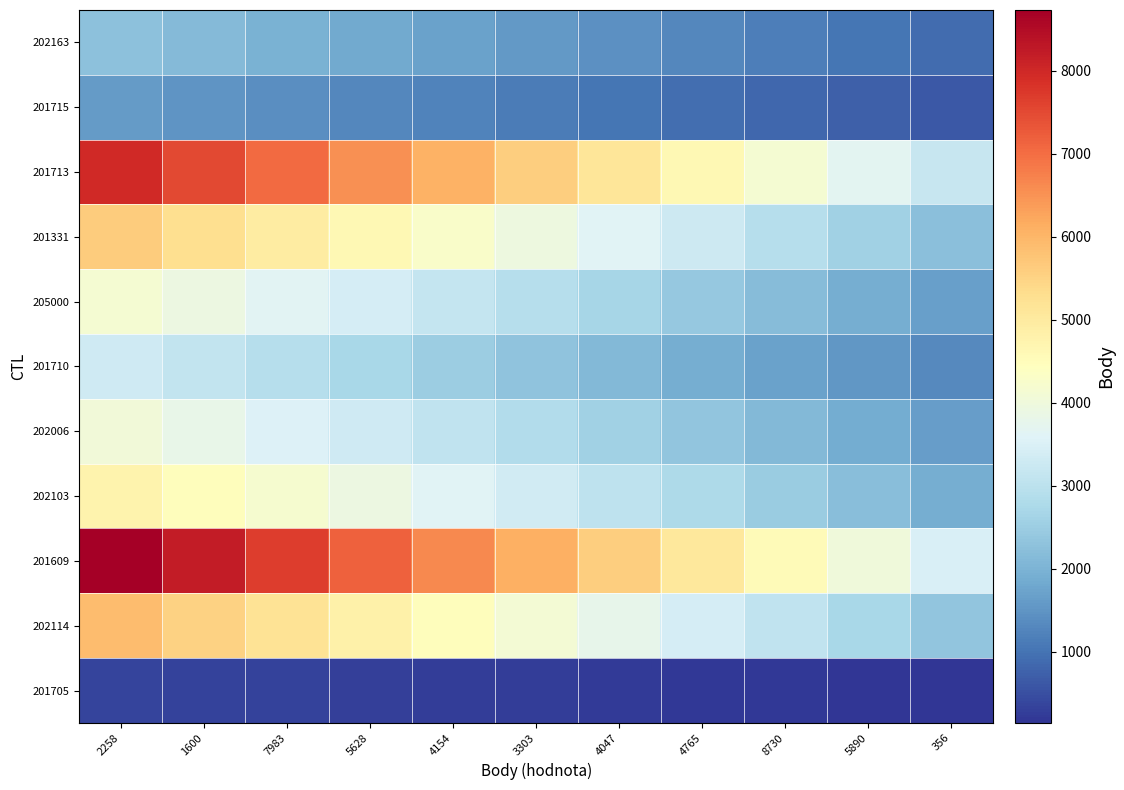

Which series has the widest spread of values?

201609